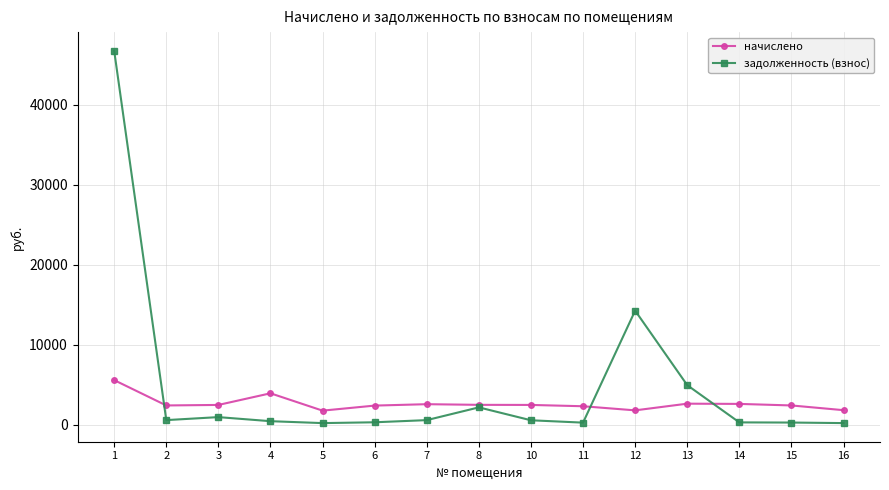

At which label does начислено first exceed 2468?

1